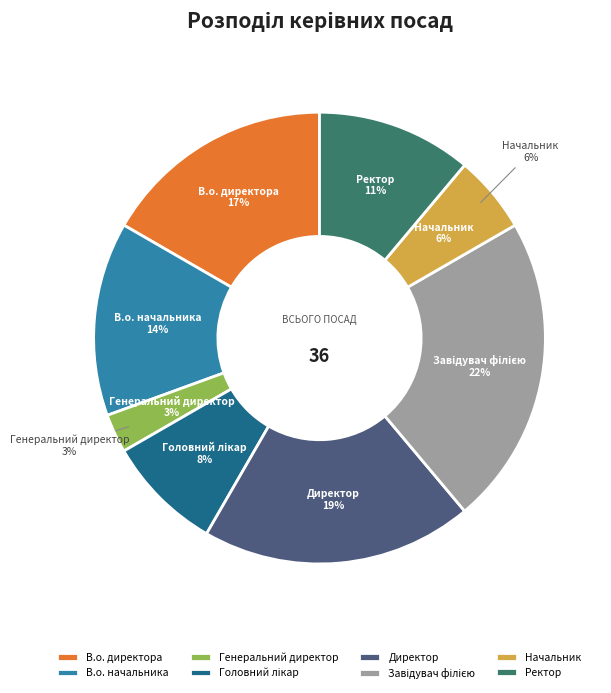

Count the number of slices in the pie.

8